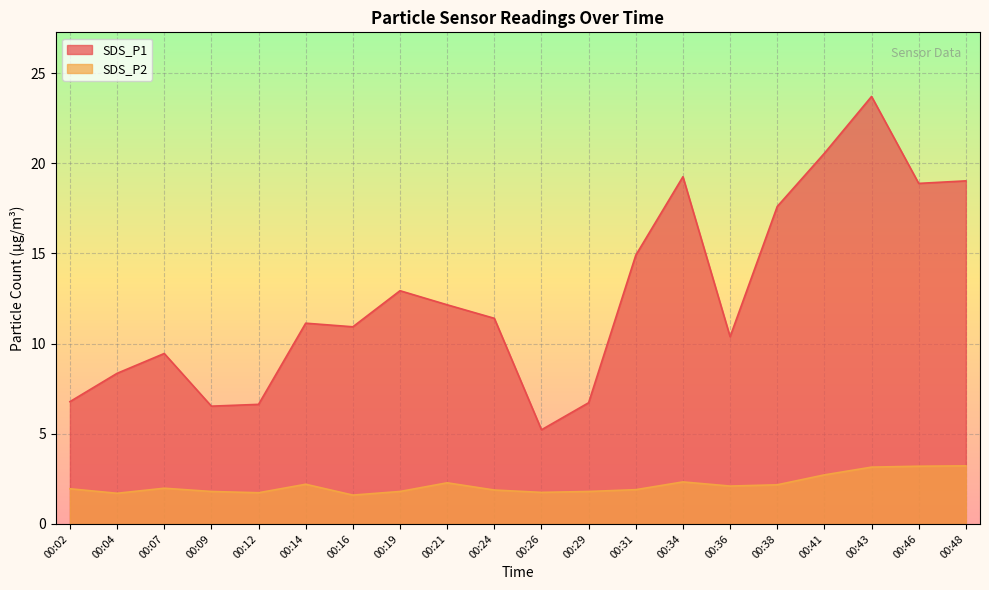

What is the difference between the SDS_P2 values at 00:14 and 00:41?

0.5